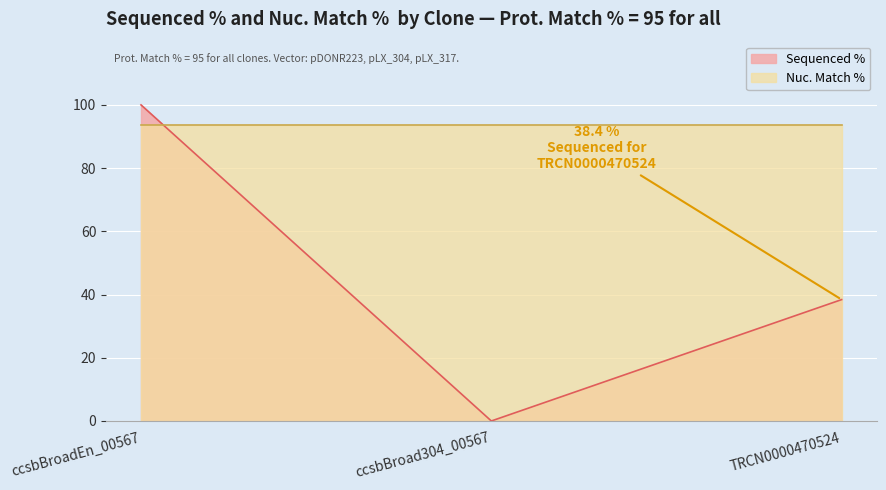

The value at TRCN0000470524 is 9.5. True or false?

False